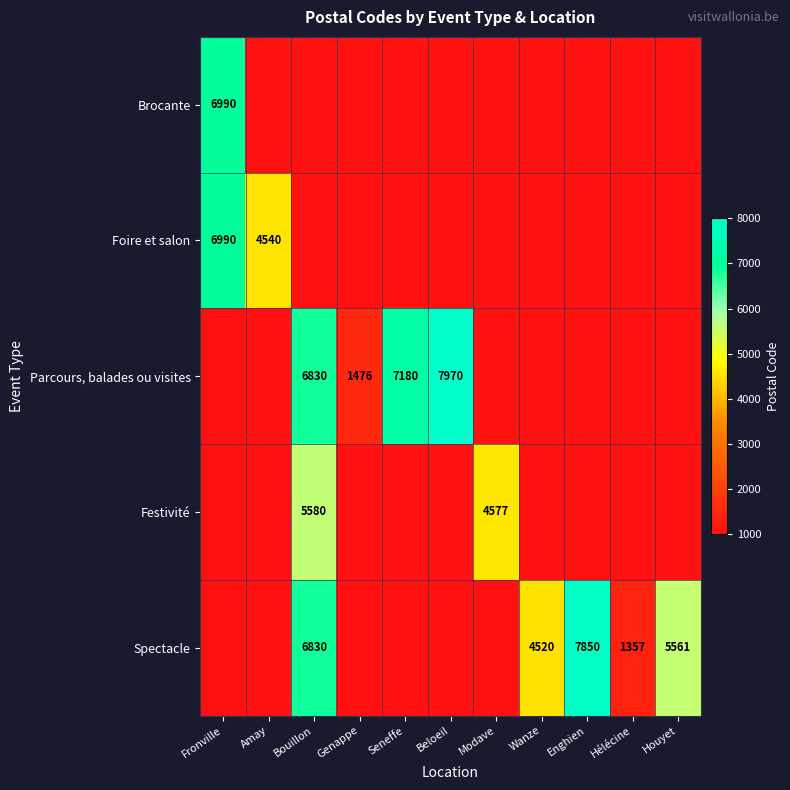

The value of Parcours, balades ou visites at Beloeil is 7970. True or false?

True